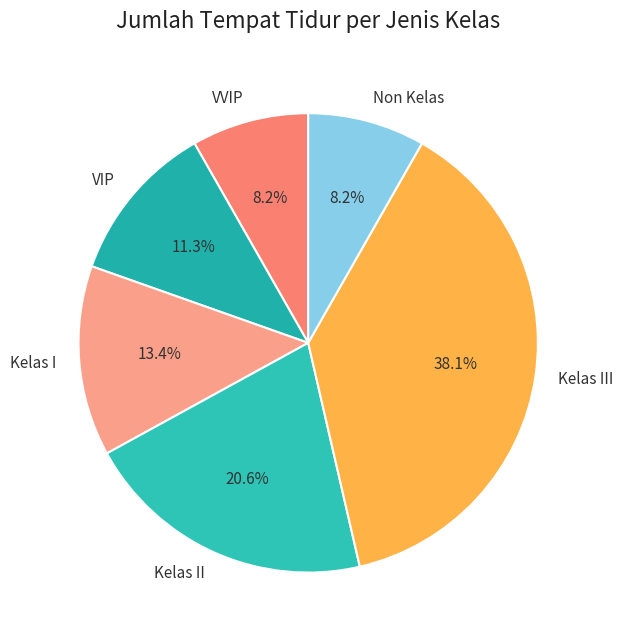

Between VVIP and VIP, which is larger?

VIP